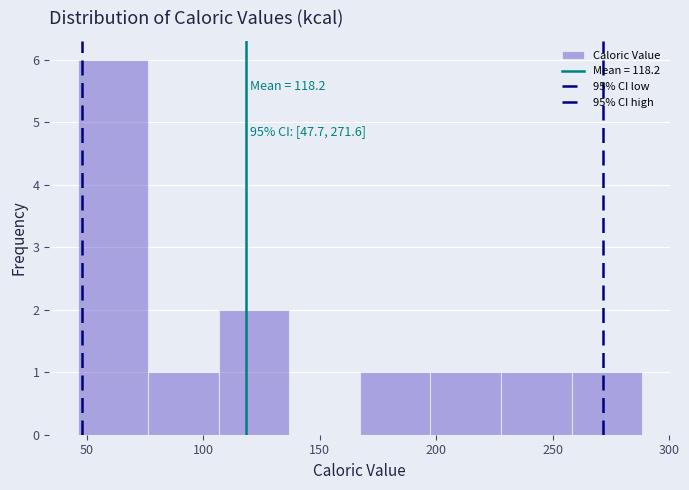

Over which range of the x-axis is the bar tallest?

45 to 75